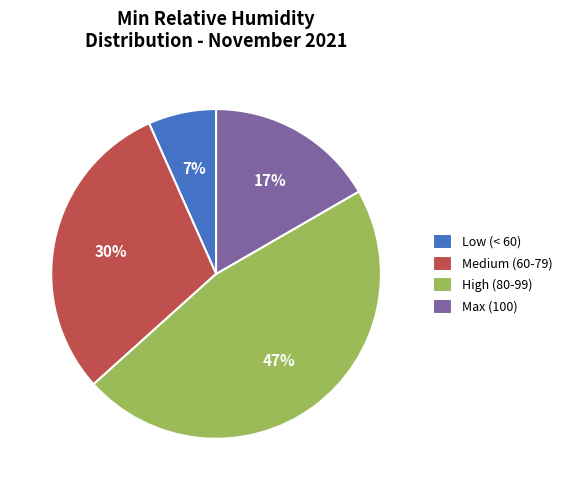

Between Max (100) and High (80-99), which is larger?

High (80-99)